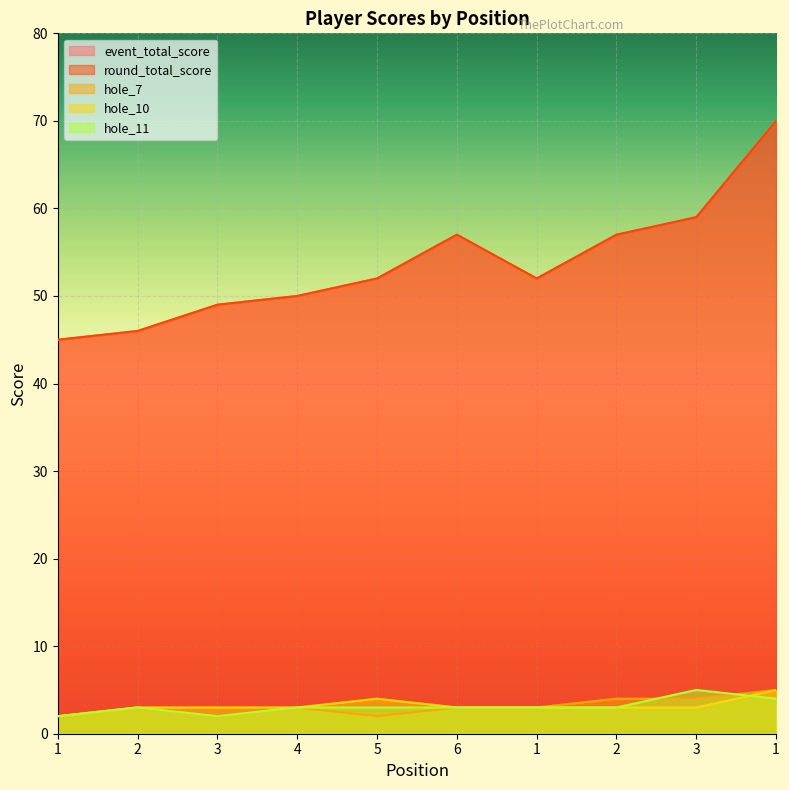

Is the value of round_total_score at 4 greater than the value of event_total_score at 1?

Yes